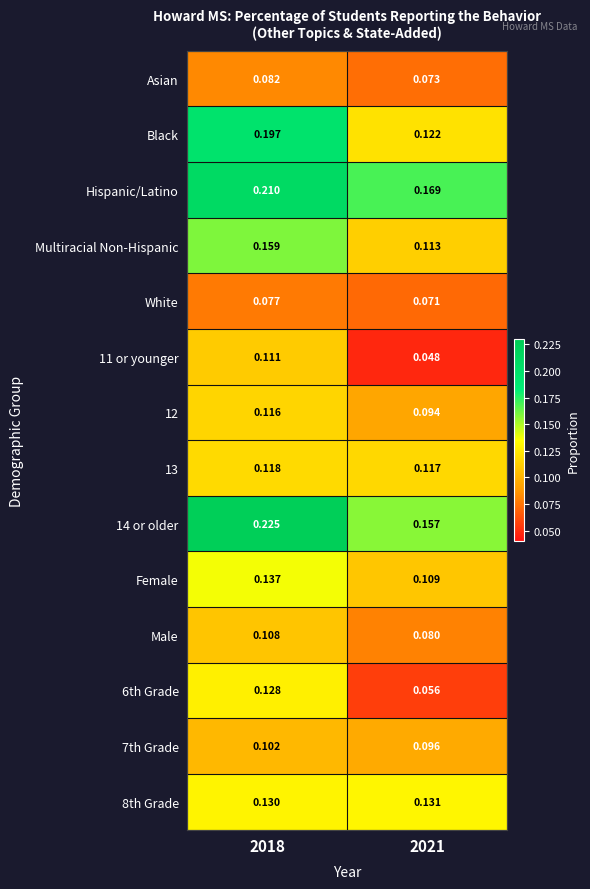

Which series changed the most between 2018 and 2021?

Black